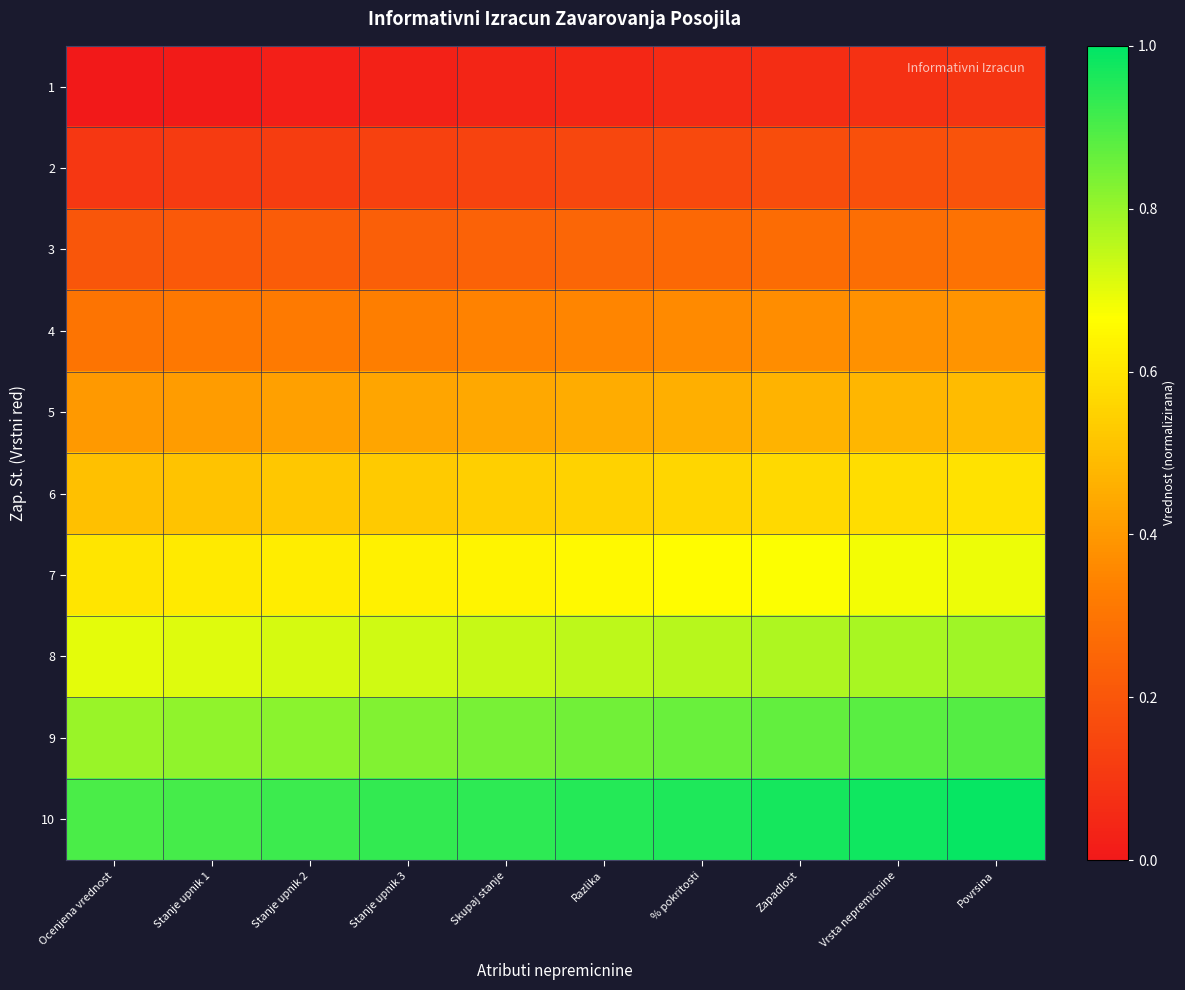

Reading right to left, extract all data points from this chart.

1: Povrsina=0.1	Vrsta nepremicnine=0.1	Zapadlost=0.1	% pokritosti=0.1	Razlika=0.1	Skupaj stanje=0.0	Stanje upnik 3=0.0	Stanje upnik 2=0.0	Stanje upnik 1=0.0	Ocenjena vrednost=0.0
2: Povrsina=0.2	Vrsta nepremicnine=0.2	Zapadlost=0.2	% pokritosti=0.2	Razlika=0.1	Skupaj stanje=0.1	Stanje upnik 3=0.1	Stanje upnik 2=0.1	Stanje upnik 1=0.1	Ocenjena vrednost=0.1
3: Povrsina=0.3	Vrsta nepremicnine=0.3	Zapadlost=0.3	% pokritosti=0.3	Razlika=0.2	Skupaj stanje=0.2	Stanje upnik 3=0.2	Stanje upnik 2=0.2	Stanje upnik 1=0.2	Ocenjena vrednost=0.2
4: Povrsina=0.4	Vrsta nepremicnine=0.4	Zapadlost=0.4	% pokritosti=0.4	Razlika=0.3	Skupaj stanje=0.3	Stanje upnik 3=0.3	Stanje upnik 2=0.3	Stanje upnik 1=0.3	Ocenjena vrednost=0.3
5: Povrsina=0.5	Vrsta nepremicnine=0.5	Zapadlost=0.5	% pokritosti=0.5	Razlika=0.5	Skupaj stanje=0.4	Stanje upnik 3=0.4	Stanje upnik 2=0.4	Stanje upnik 1=0.4	Ocenjena vrednost=0.4
6: Povrsina=0.6	Vrsta nepremicnine=0.6	Zapadlost=0.6	% pokritosti=0.6	Razlika=0.6	Skupaj stanje=0.5	Stanje upnik 3=0.5	Stanje upnik 2=0.5	Stanje upnik 1=0.5	Ocenjena vrednost=0.5
7: Povrsina=0.7	Vrsta nepremicnine=0.7	Zapadlost=0.7	% pokritosti=0.7	Razlika=0.7	Skupaj stanje=0.6	Stanje upnik 3=0.6	Stanje upnik 2=0.6	Stanje upnik 1=0.6	Ocenjena vrednost=0.6
8: Povrsina=0.8	Vrsta nepremicnine=0.8	Zapadlost=0.8	% pokritosti=0.8	Razlika=0.8	Skupaj stanje=0.7	Stanje upnik 3=0.7	Stanje upnik 2=0.7	Stanje upnik 1=0.7	Ocenjena vrednost=0.7
9: Povrsina=0.9	Vrsta nepremicnine=0.9	Zapadlost=0.9	% pokritosti=0.9	Razlika=0.8	Skupaj stanje=0.8	Stanje upnik 3=0.8	Stanje upnik 2=0.8	Stanje upnik 1=0.8	Ocenjena vrednost=0.8
10: Povrsina=1.0	Vrsta nepremicnine=1.0	Zapadlost=1.0	% pokritosti=1.0	Razlika=0.9	Skupaj stanje=0.9	Stanje upnik 3=0.9	Stanje upnik 2=0.9	Stanje upnik 1=0.9	Ocenjena vrednost=0.9